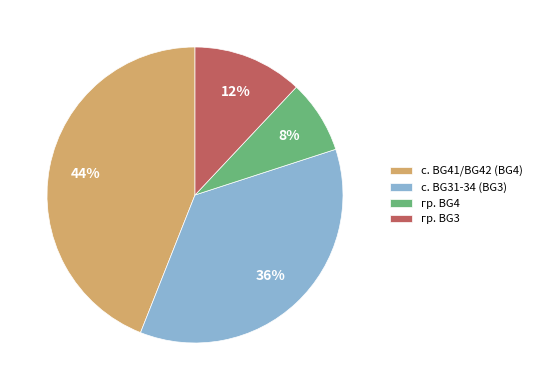

Is there any slice that represents more than half of the pie?

No